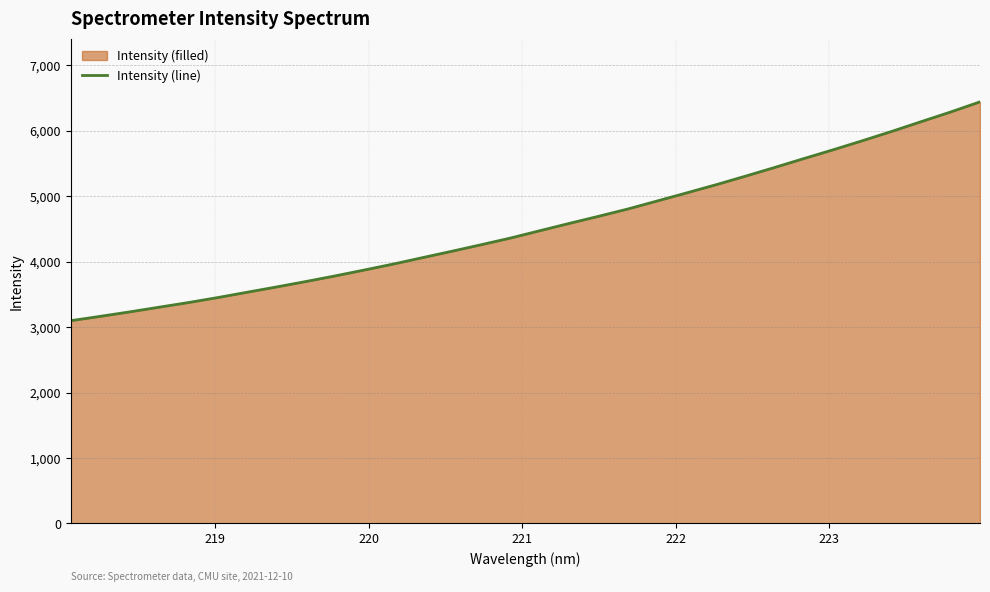

True or false: the data has more than 2 interior local peaks.

False